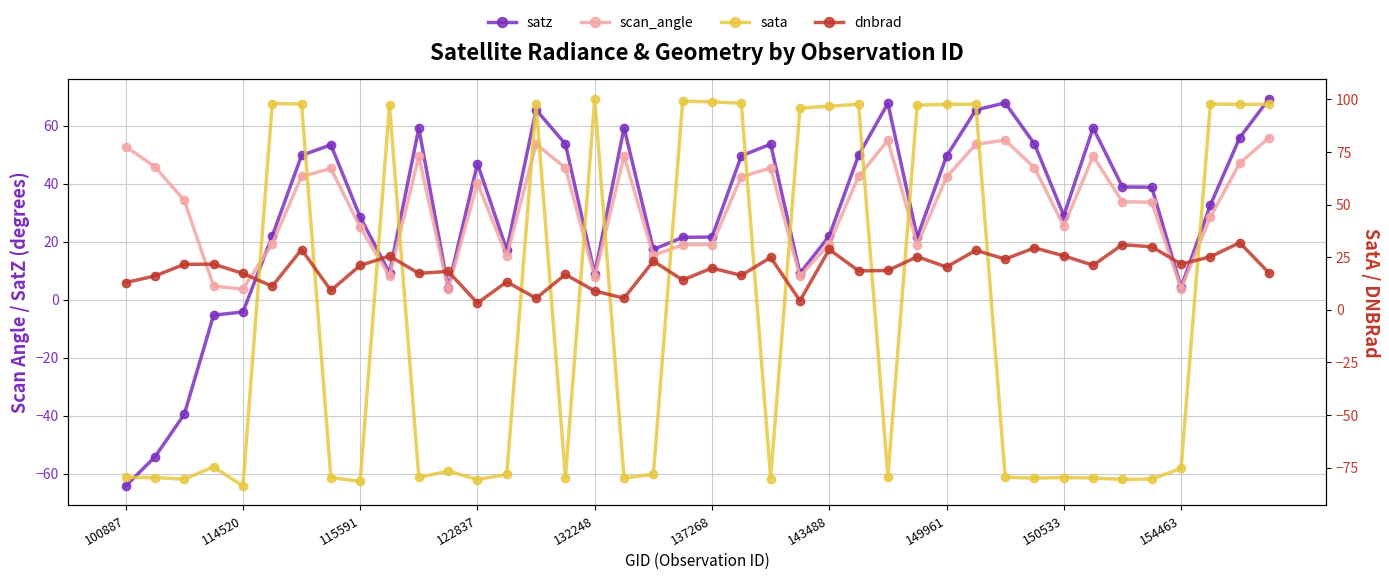

How many interior local valleys does the dnbrad series have?

14